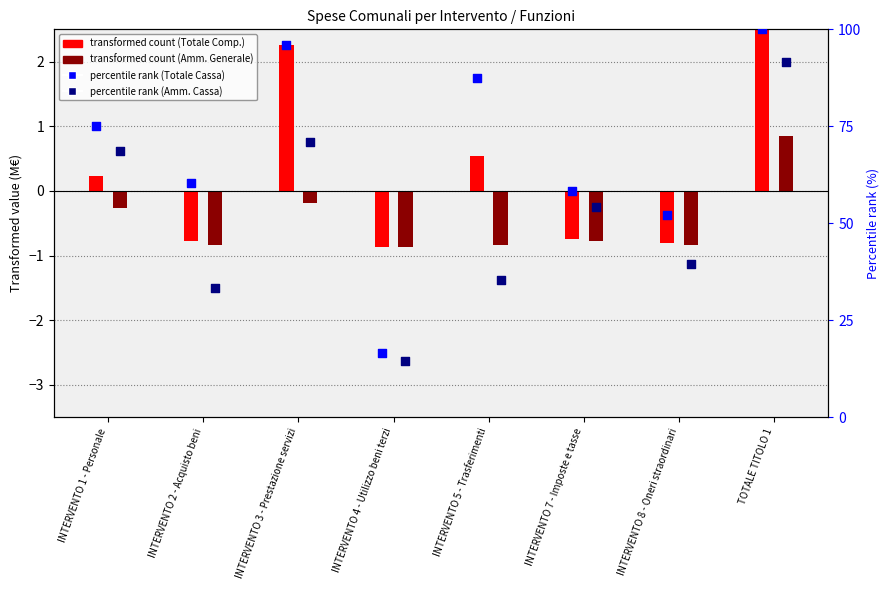

Which series has the largest total across all categories?

percentile rank (Totale Cassa)